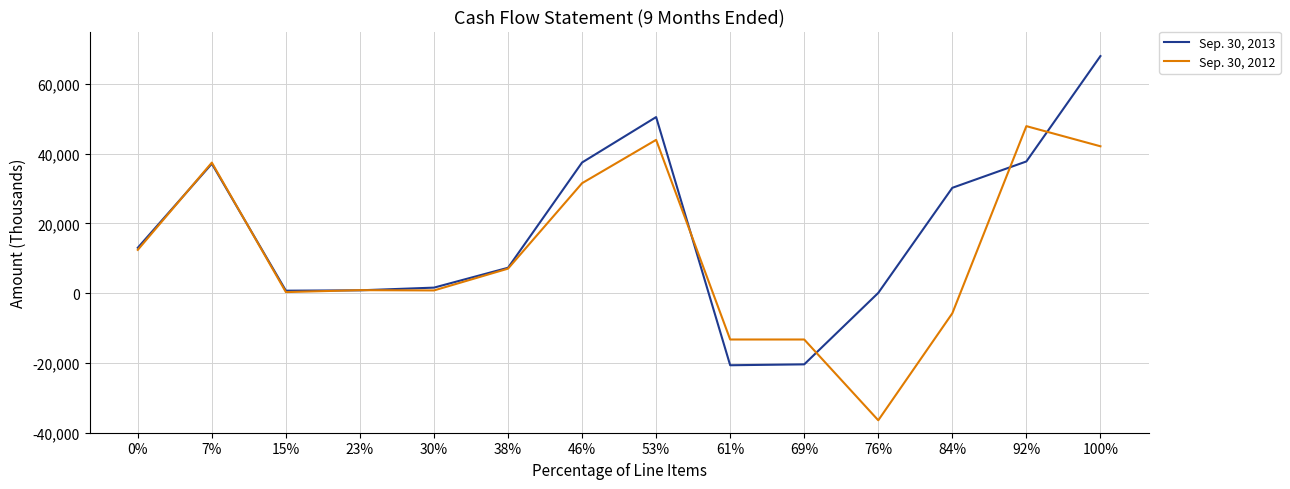

Is the value of Sep. 30, 2012 at 38% greater than the value of Sep. 30, 2013 at 69%?

Yes